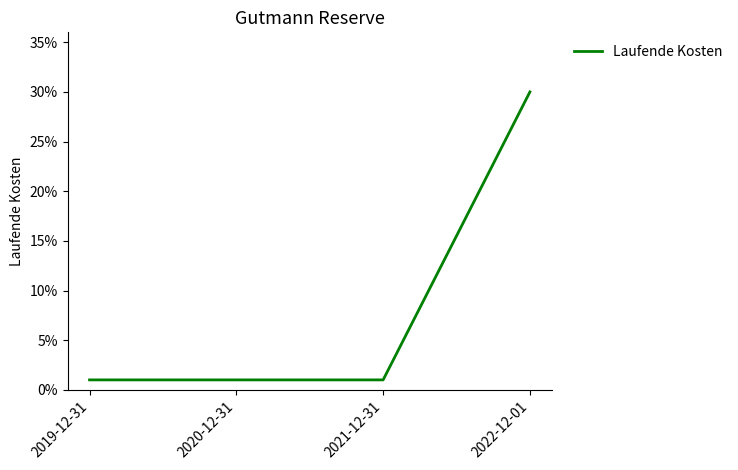

Does the chart have visible grid lines?

No